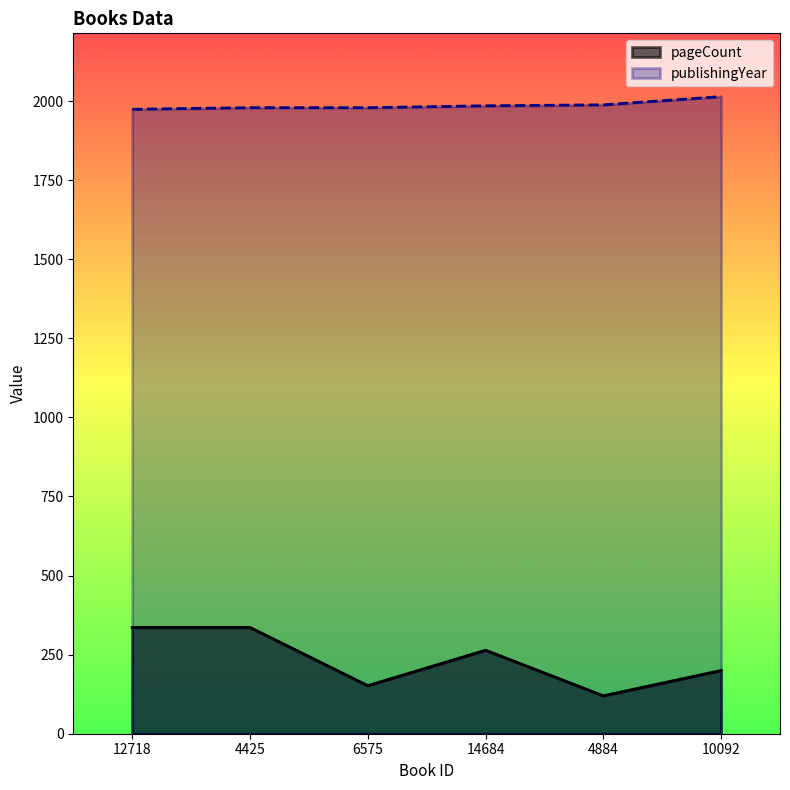

Reading right to left, transcribe all the data shown in this chart.

pageCount: 10092=200	4884=120	14684=264	6575=152	4425=336	12718=336
publishingYear: 10092=2014	4884=1988	14684=1985	6575=1979	4425=1979	12718=1974